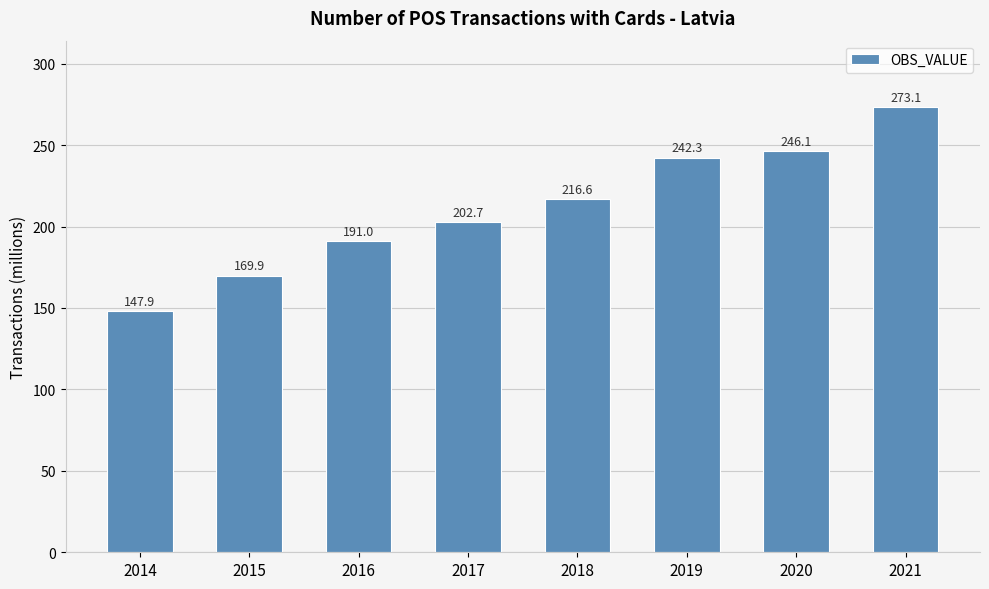

How many series are shown in this chart?

1